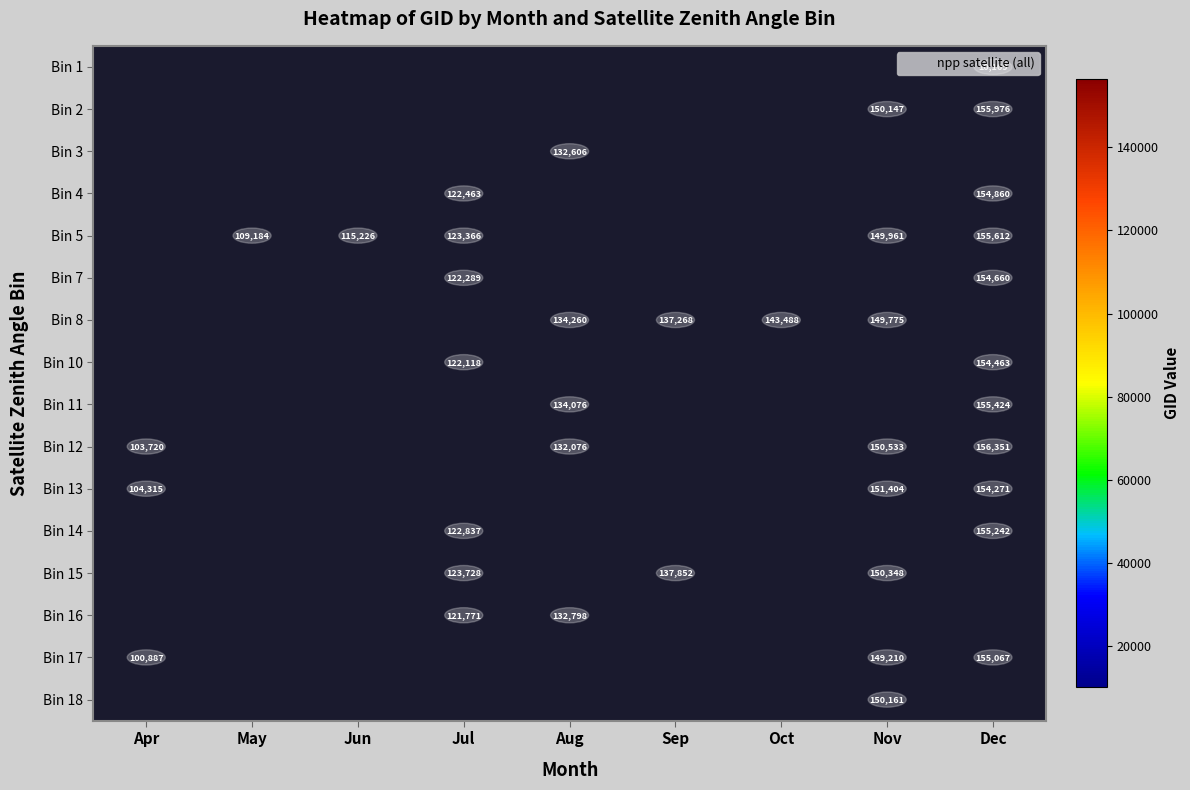

Is the value of Bin 18 at Sep greater than the value of Bin 15 at Nov?

No